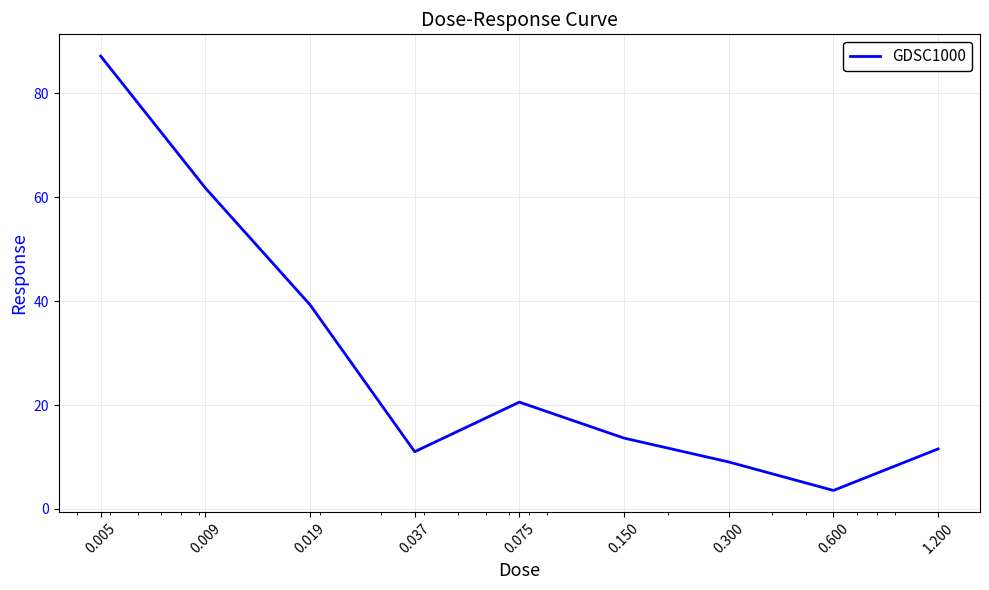

How many interior local peaks (higher than both neighbors) does the data have?

1